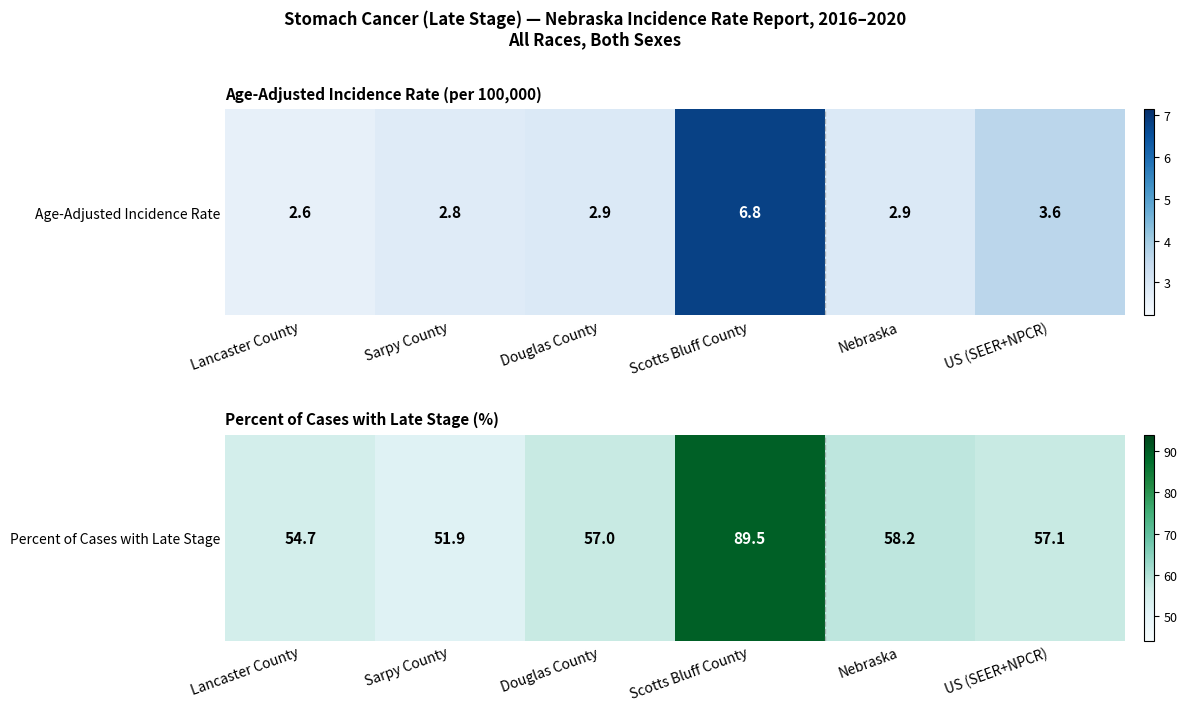

At which label is the value closest to 70?

Nebraska